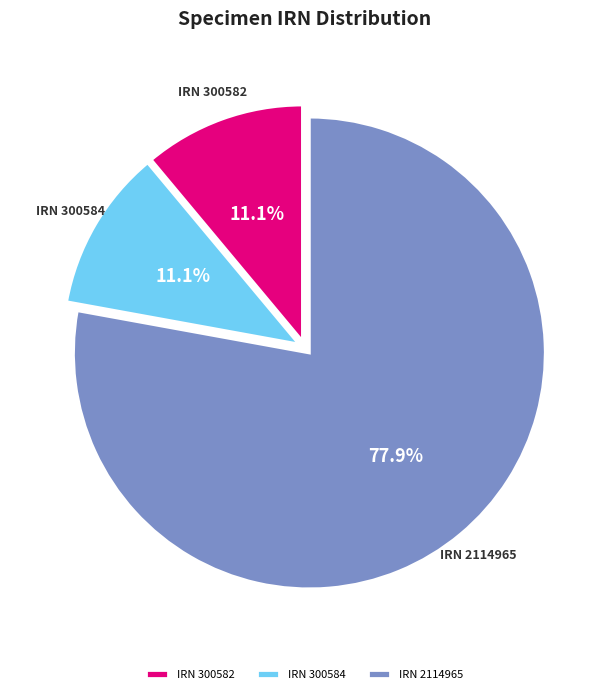

To the nearest percent, what is the average slice percentage?

33%